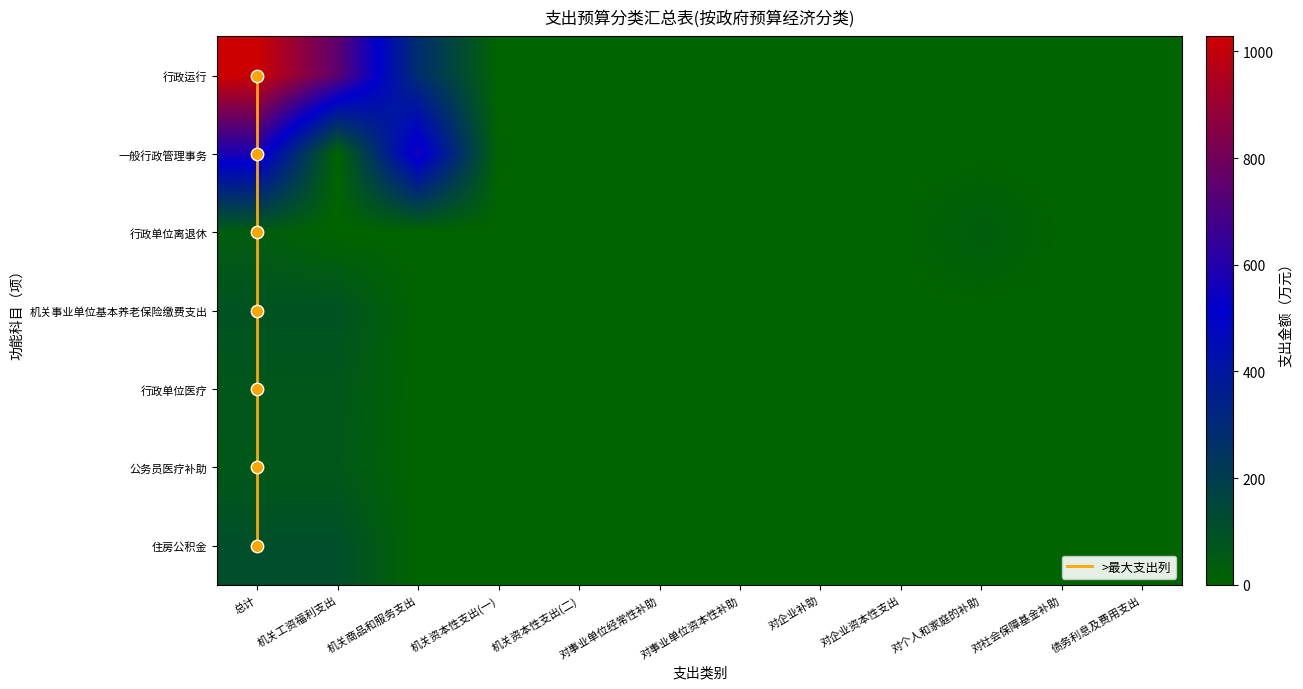

What is the total value across all series at 机关资本性支出(一)?

5.5